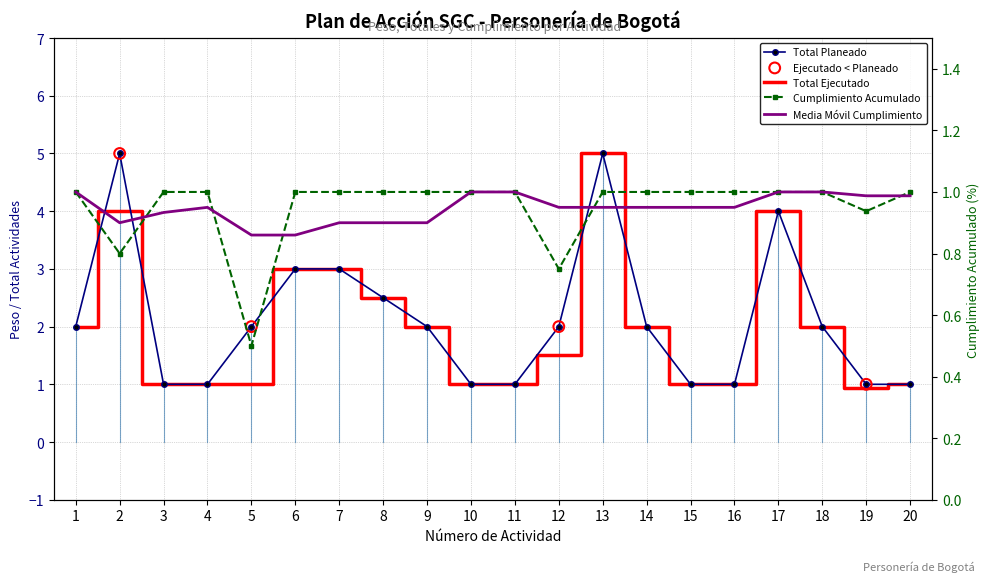

At how many categories does at least one series exceed 1?

12